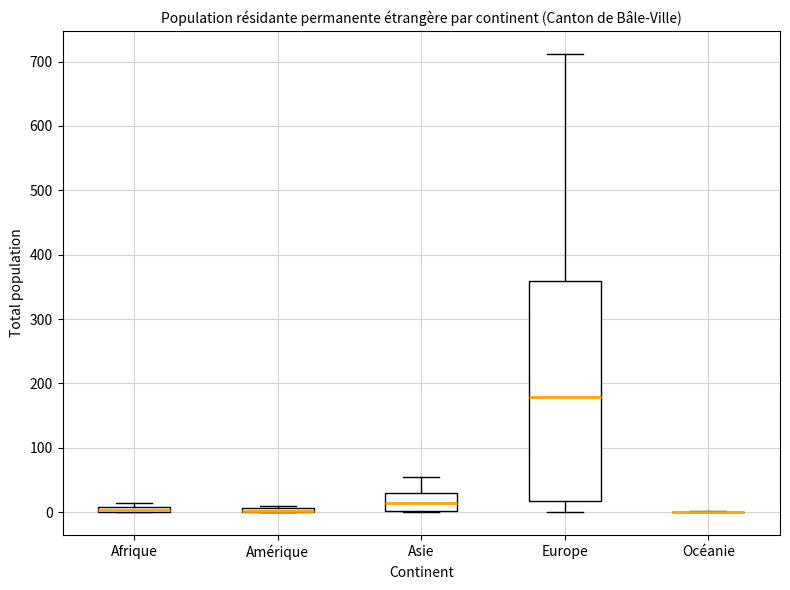

Where is the lower edge of the box for Afrique on the y-axis? The values are not printed on the chart, so give them approximately, as read against the axis.

0